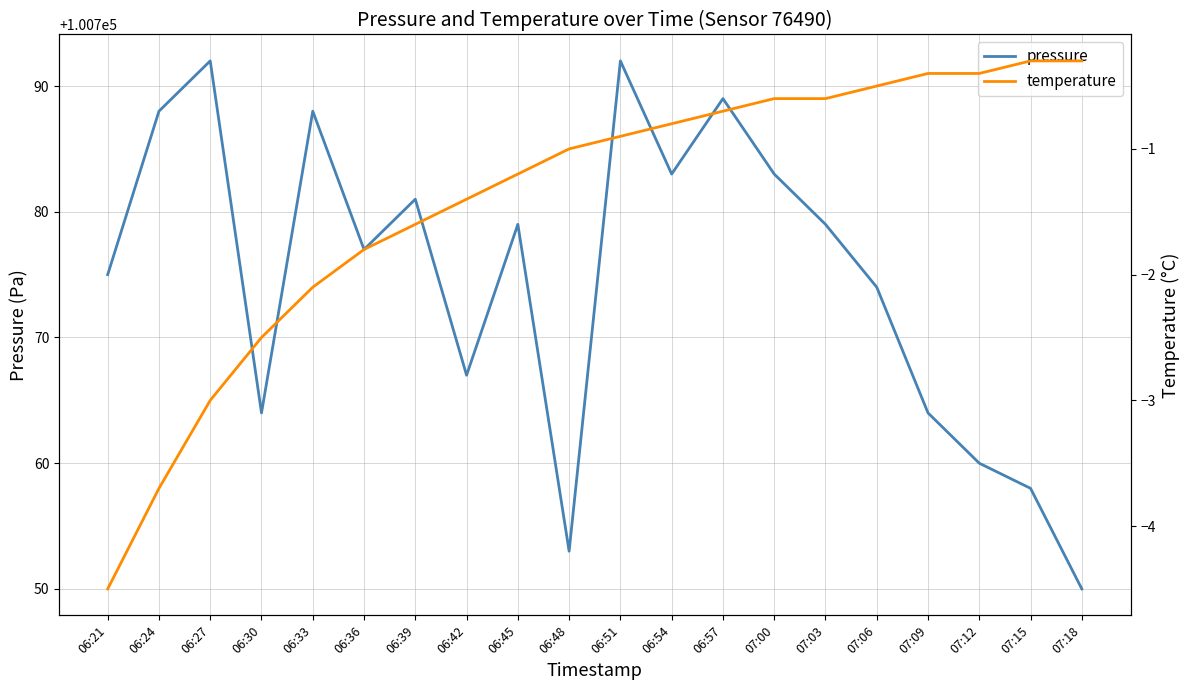

What is the smallest value displayed?

-4.5